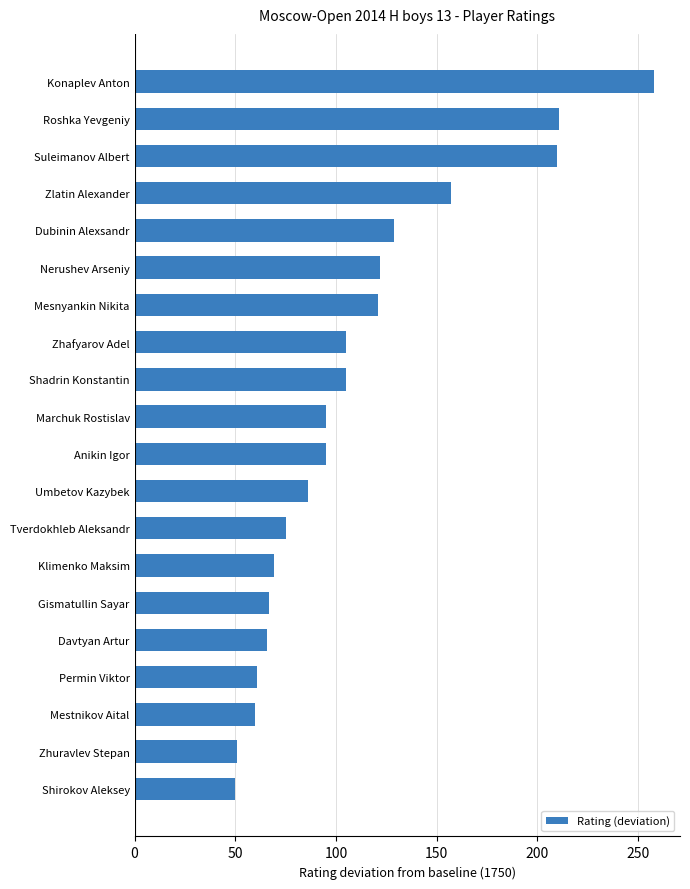

Approximately how many times larger is the value at Gismatullin Sayar compared to Shadrin Konstantin?

0.6